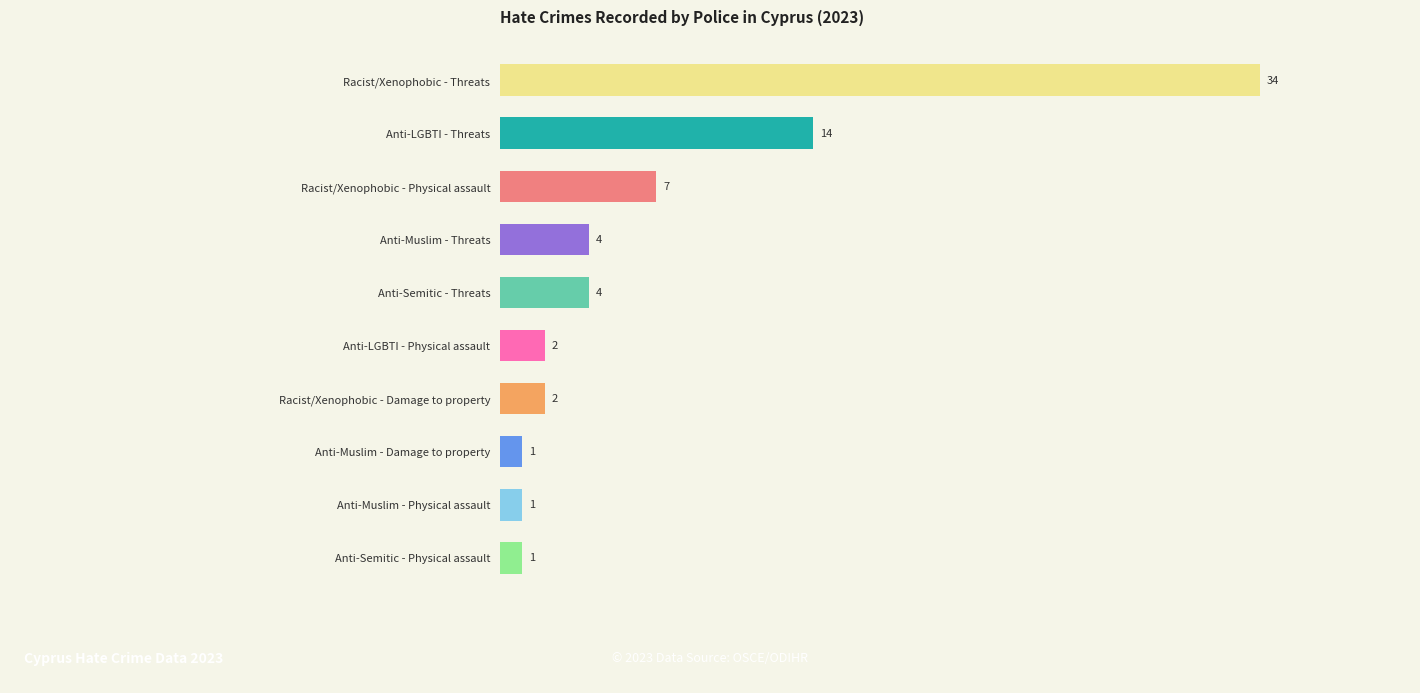

Does the chart contain stacked bars?

No